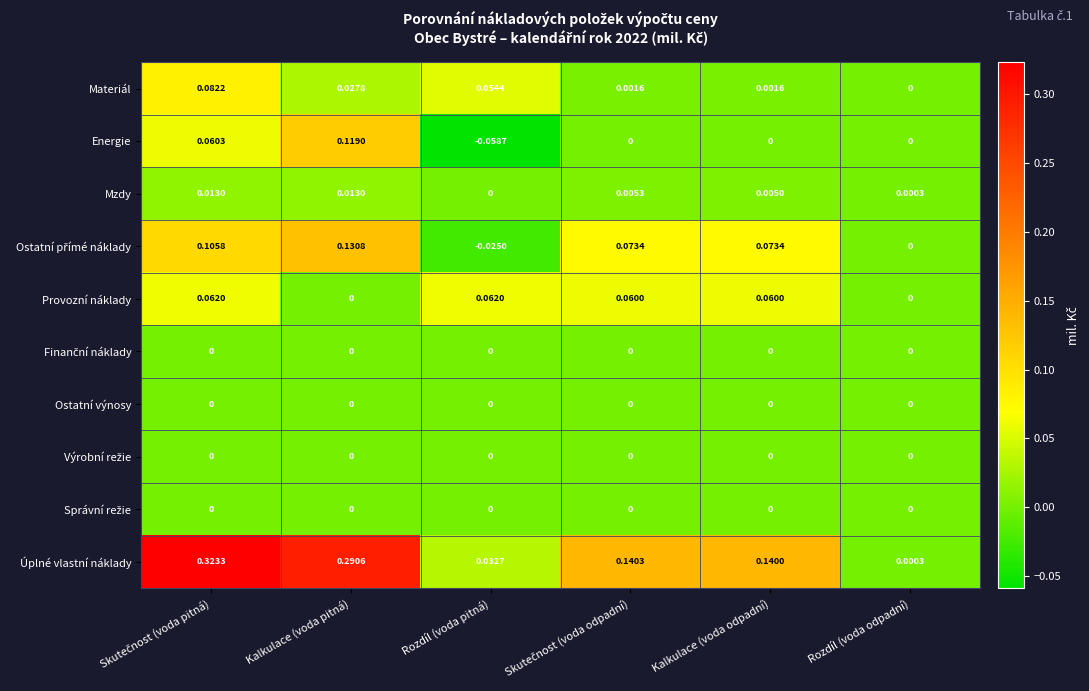

Which series has the largest total across all categories?

Úplné vlastní náklady